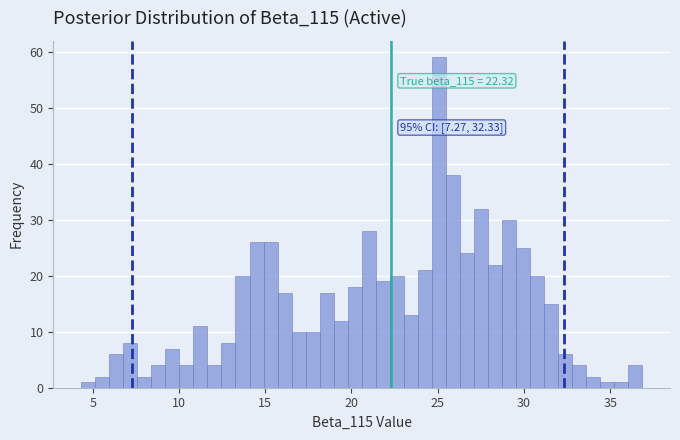

Read against the x-axis, roughly where is the centre of the tallest bar?

25.0